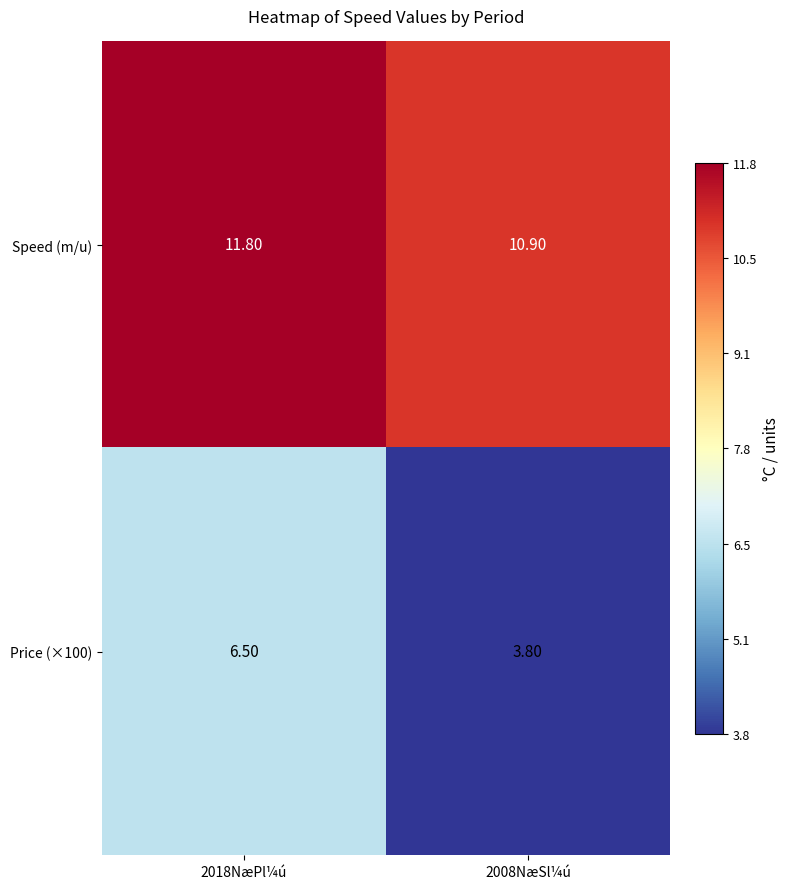

What is the difference between the maximum and minimum values in the Speed (m/u) series?

0.9